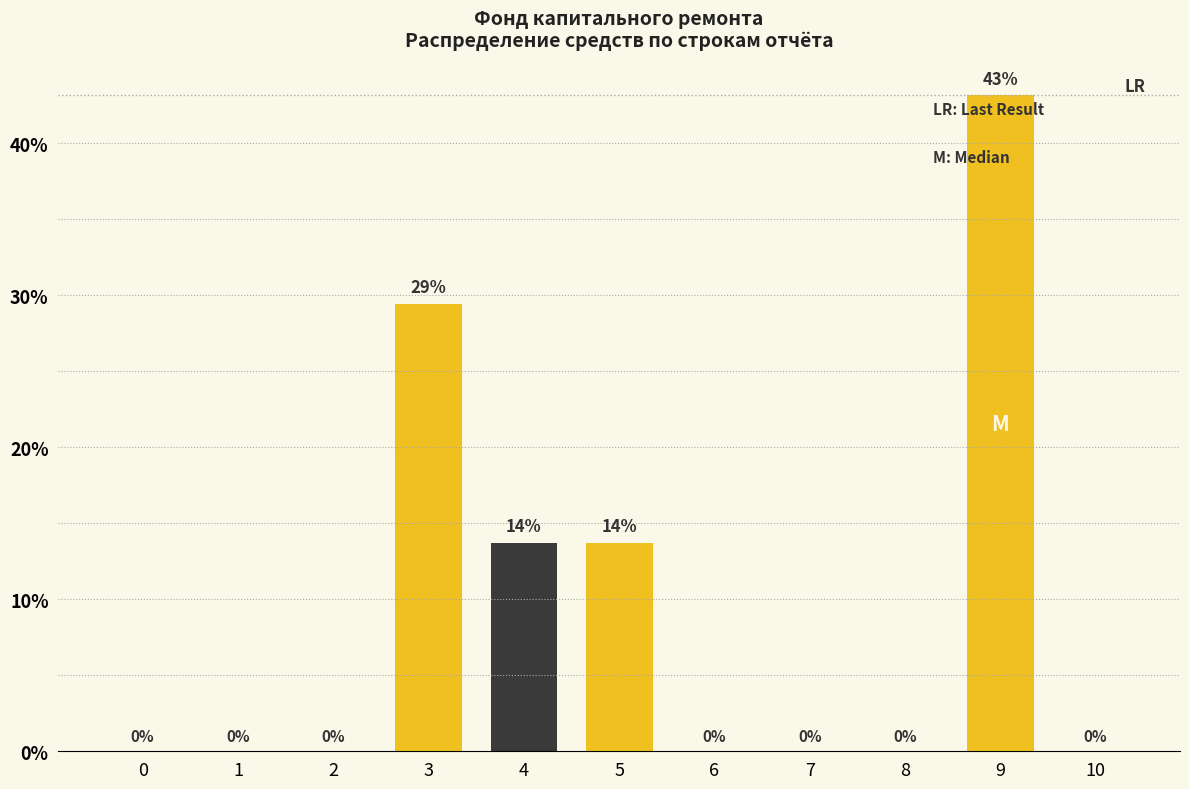

The value at 8 is 27.6. True or false?

False